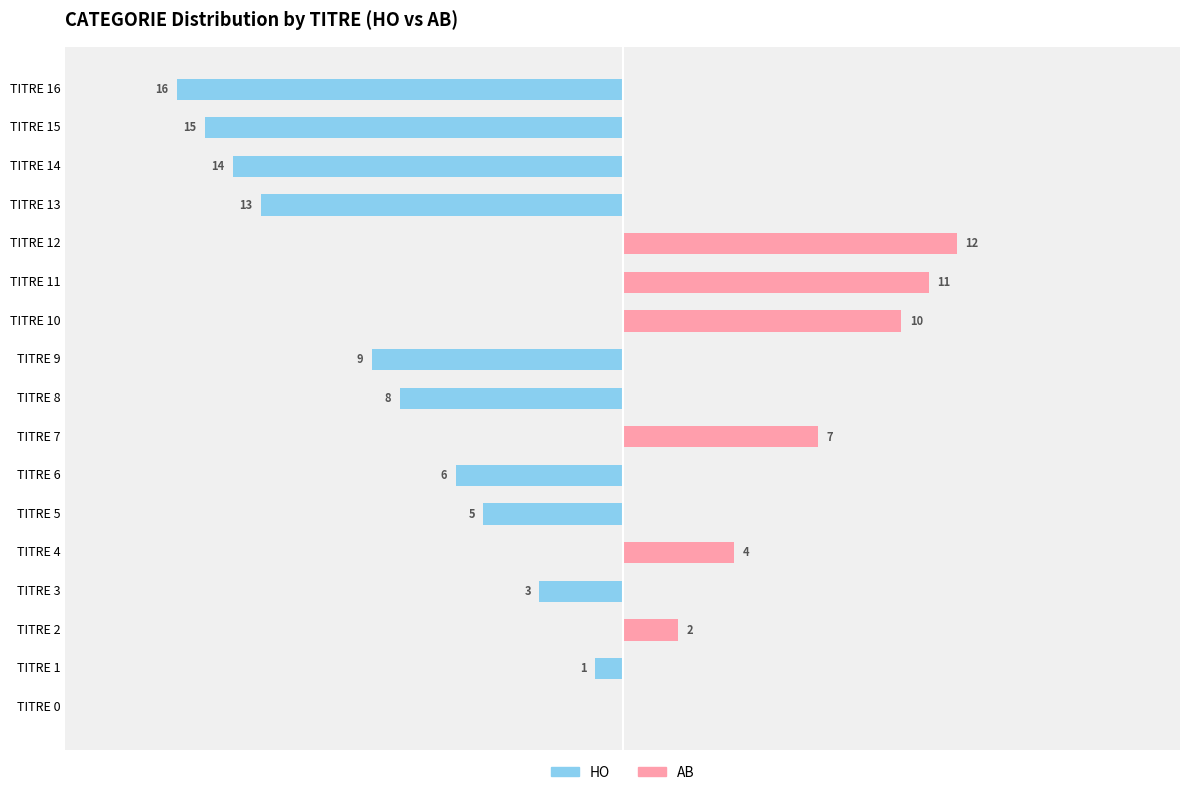

True or false: AB has a value of 0 at TITRE 0.

True